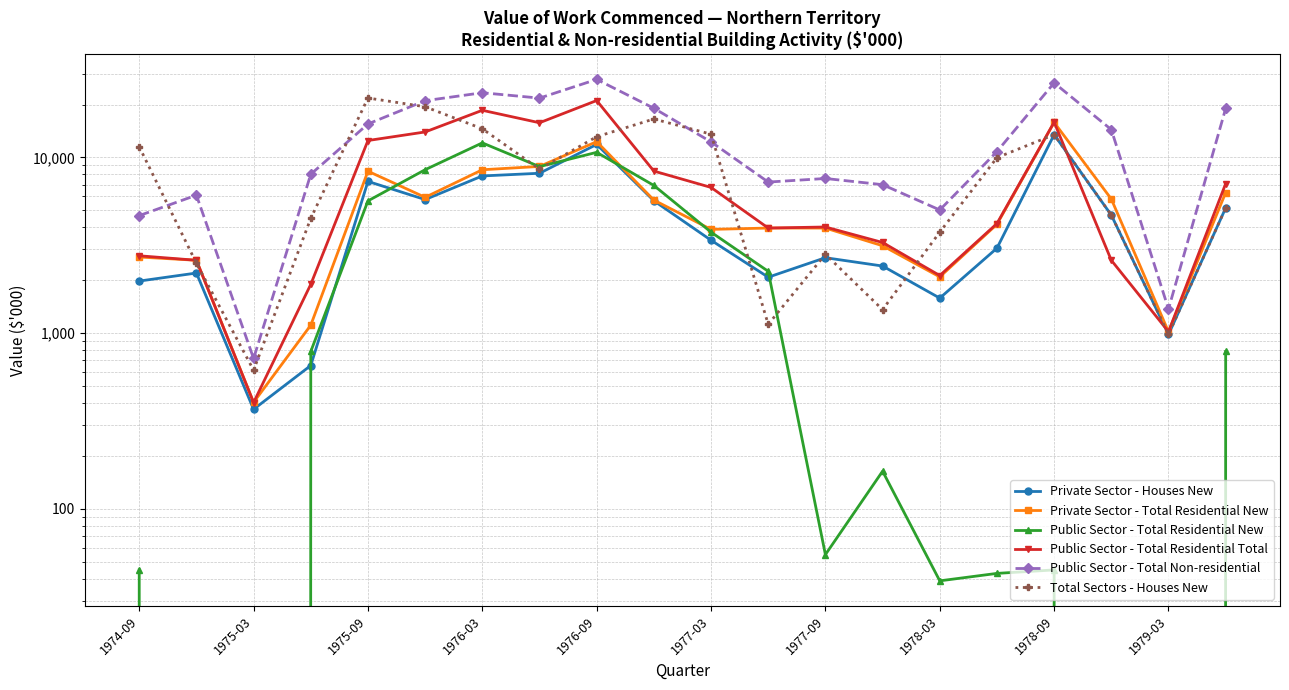

Does the chart display data point markers on the line(s)?

Yes